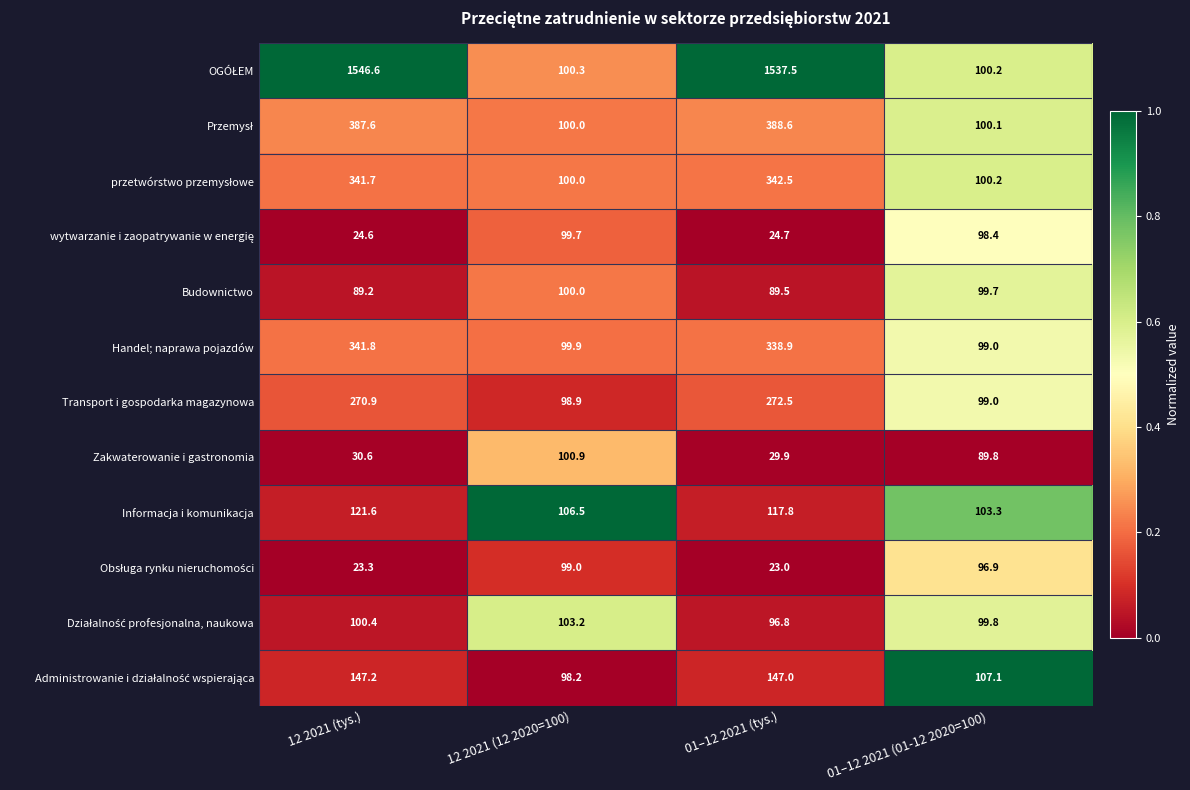

What is the difference between the maximum and second lowest values in the Zakwaterowanie i gastronomia series?

70.3